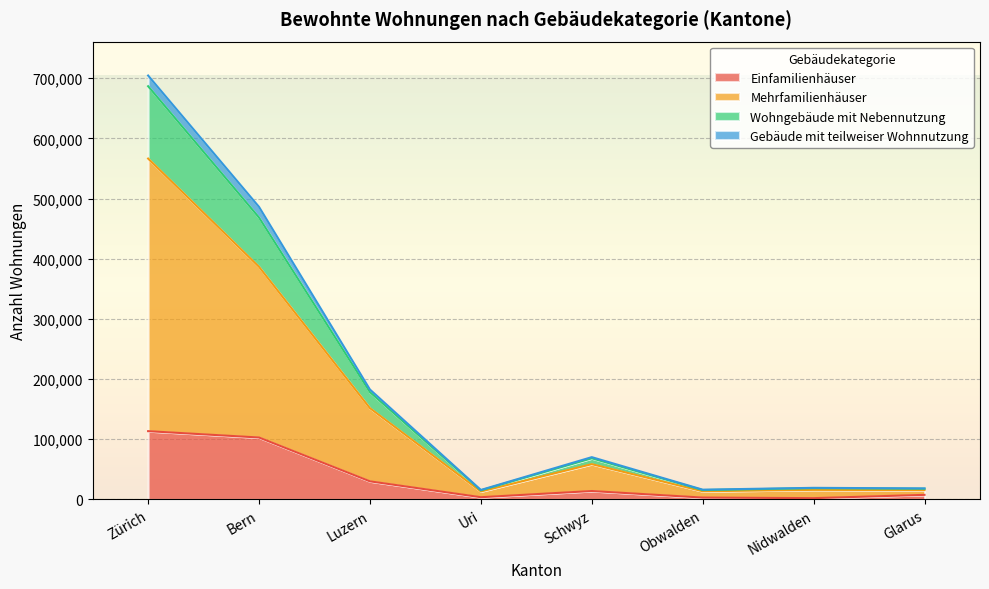

At which category is the sum across all series the highest?

Zürich